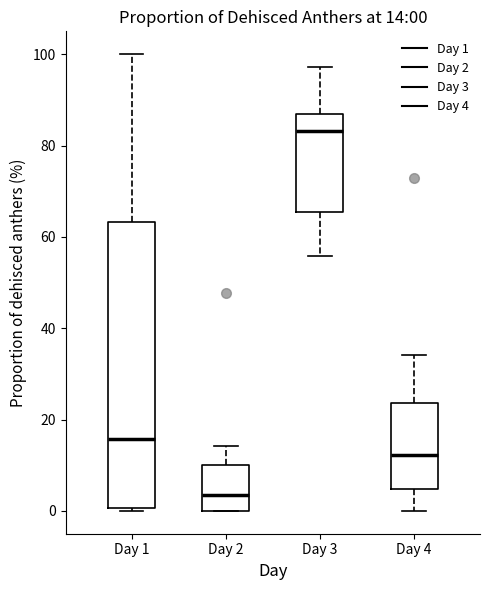

Which box's median line is the highest?

Day 3